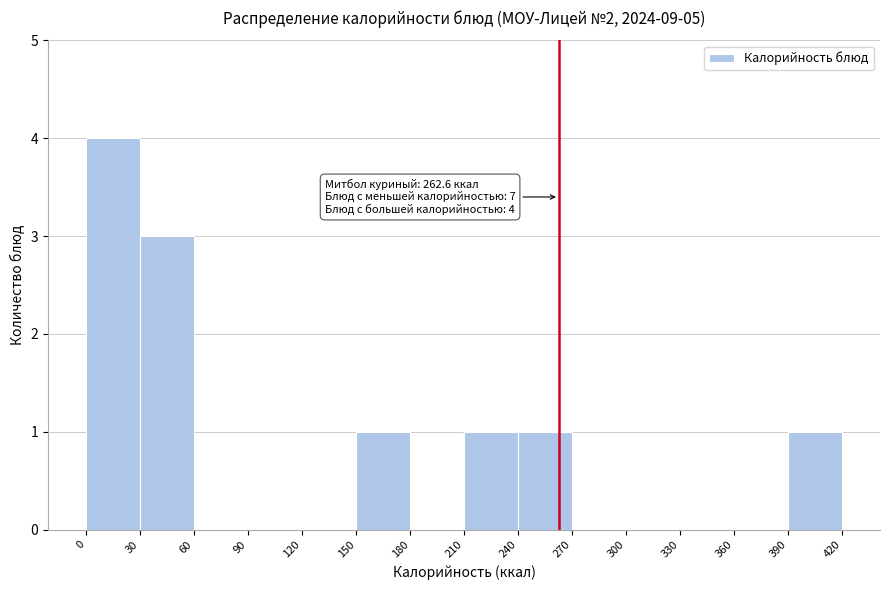

Which range on the x-axis has the tallest bar?

0 to 30